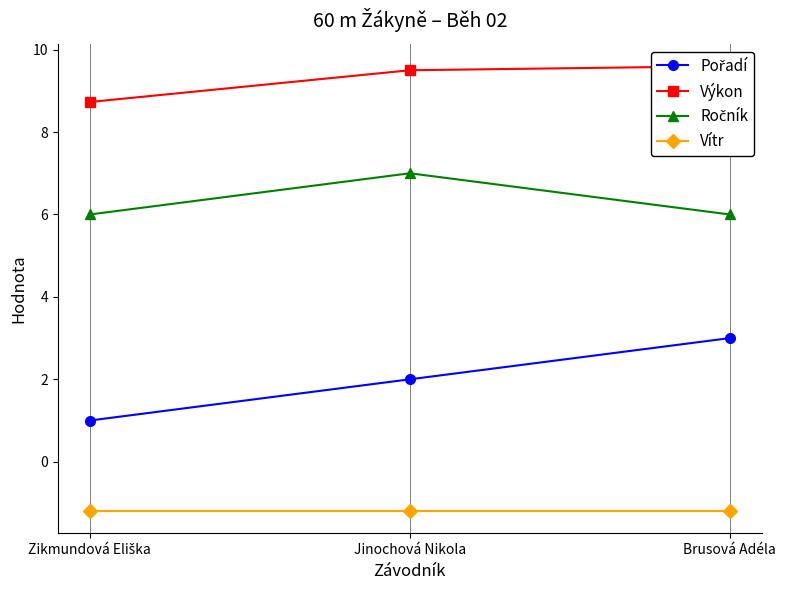

What is the sum of the Výkon values at Zikmundová Eliška and Jinochová Nikola?

18.2